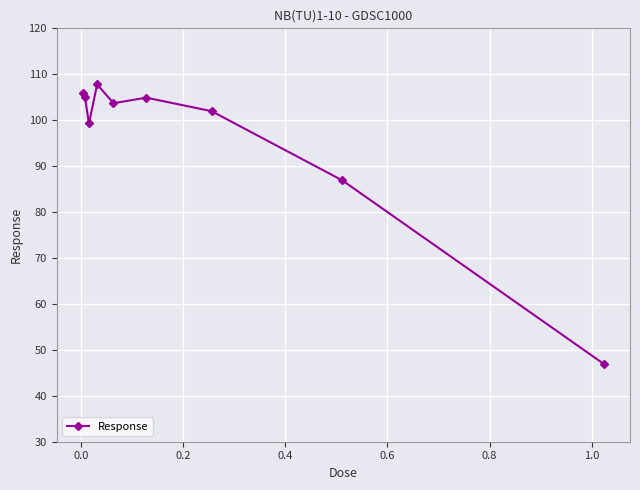

What is the value of the 5th point from the left?

103.7